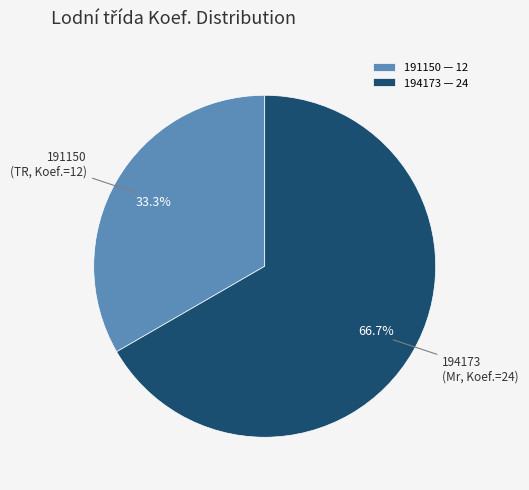

To the nearest percent, what is the difference between the 191150 and 194173 slice percentages?

33%